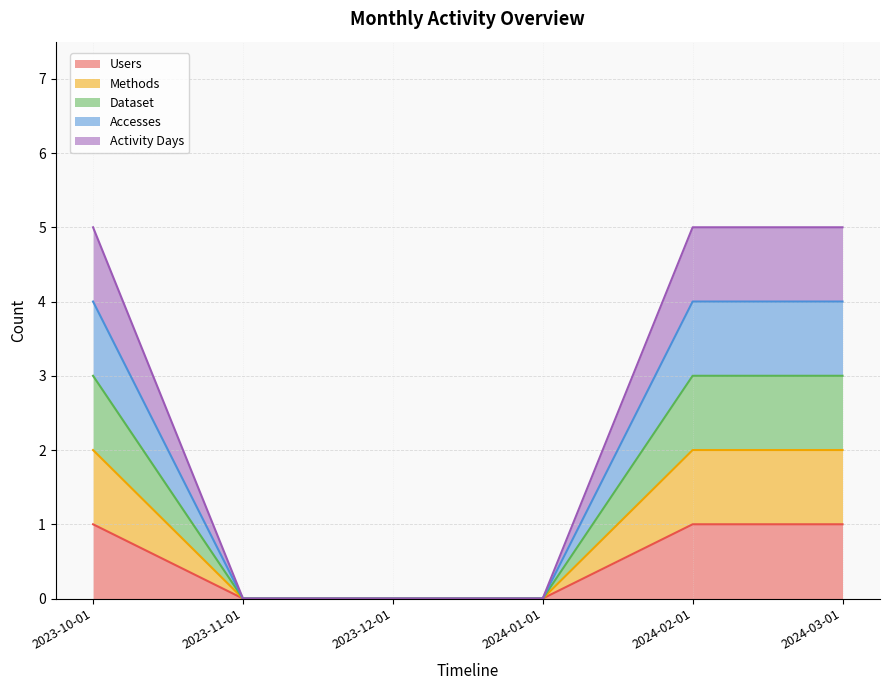

How many positive values does the Activity Days series have?

3